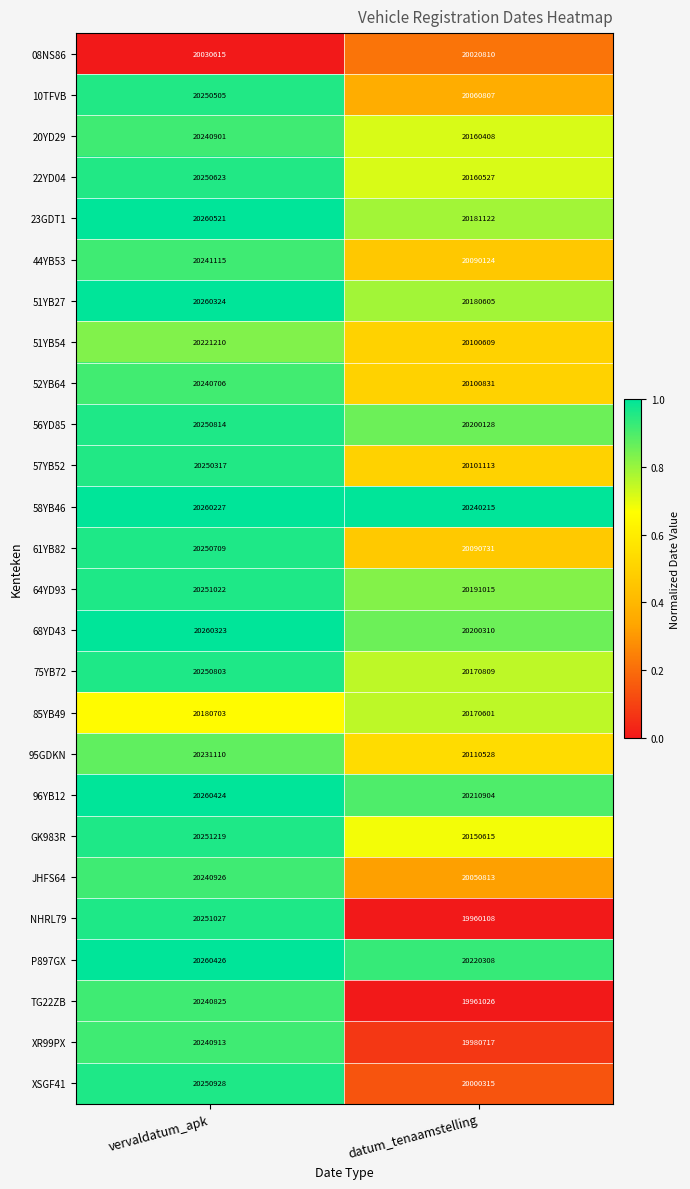

True or false: 95GDKN has a value of 29792462 at datum_tenaamstelling.

False